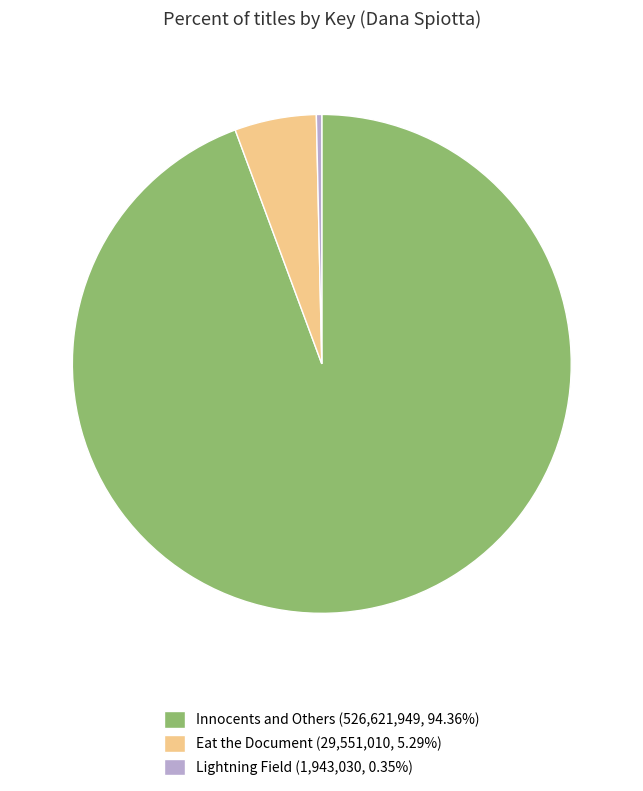

Do Lightning Field (1,943,030, 0.35%) and Eat the Document (29,551,010, 5.29%) together represent more than half of the pie?

No